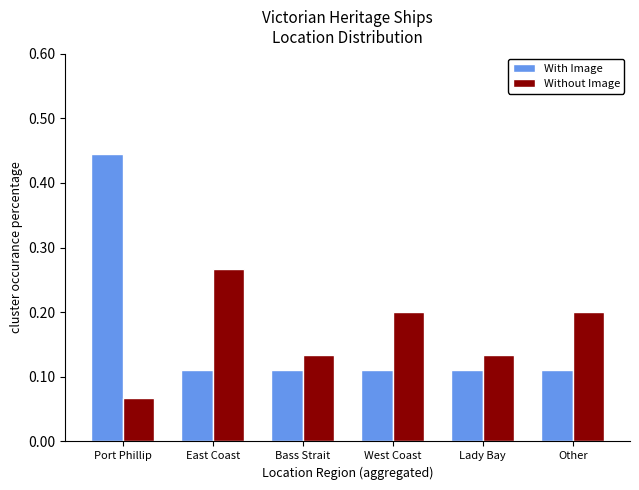

Which label corresponds to the largest value in the chart?

Port Phillip